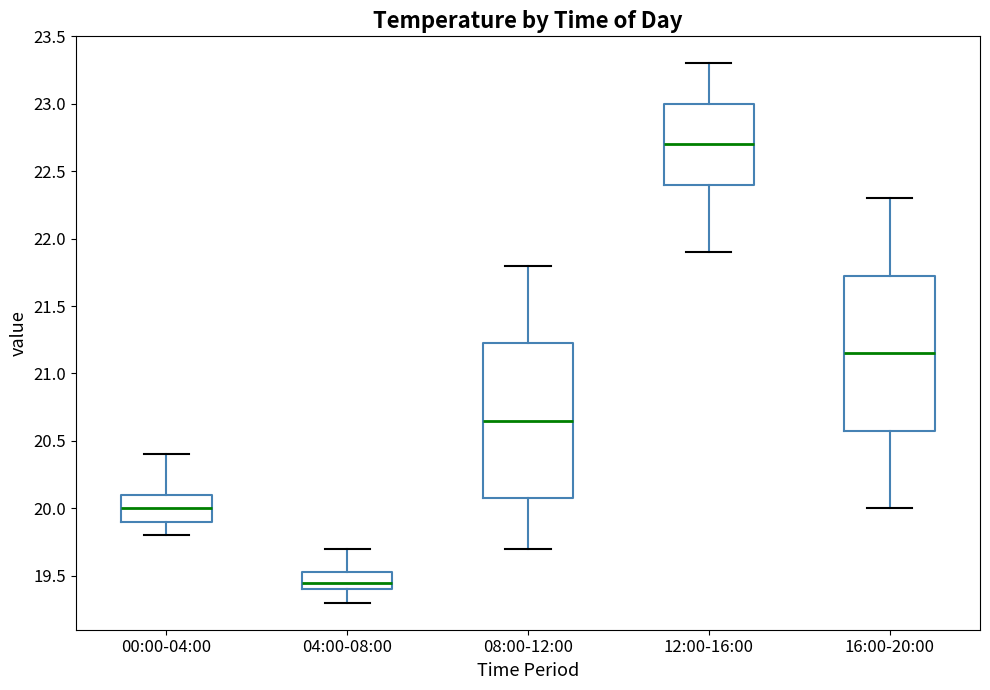

Which box has the lowest median line?

04:00-08:00